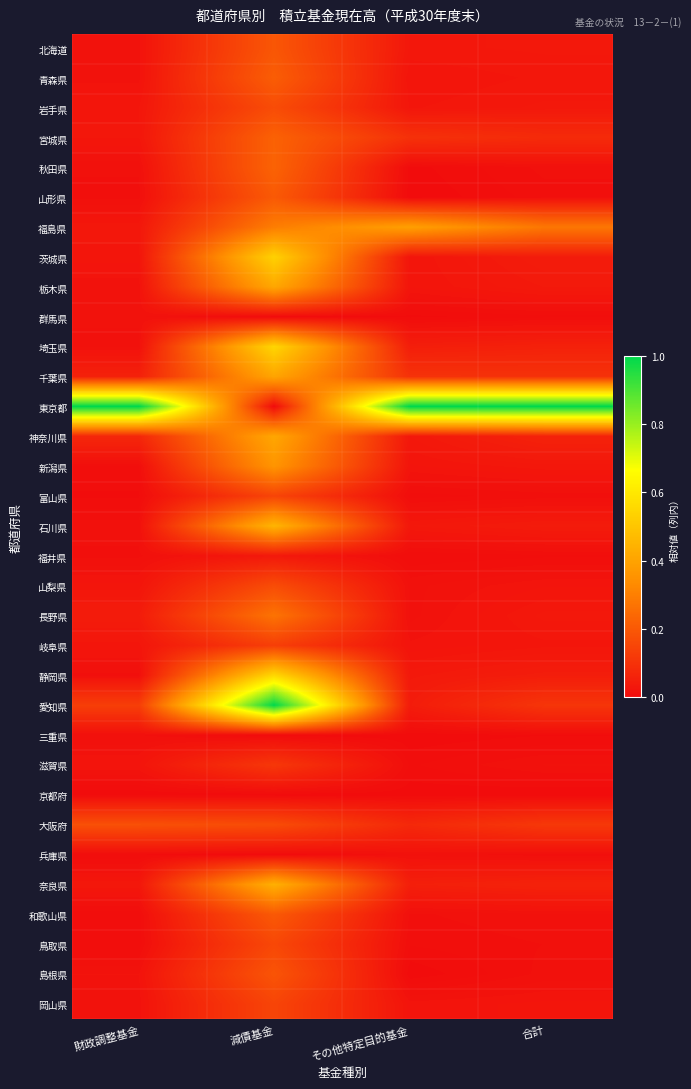

At how many categories does at least one series exceed 0?

4